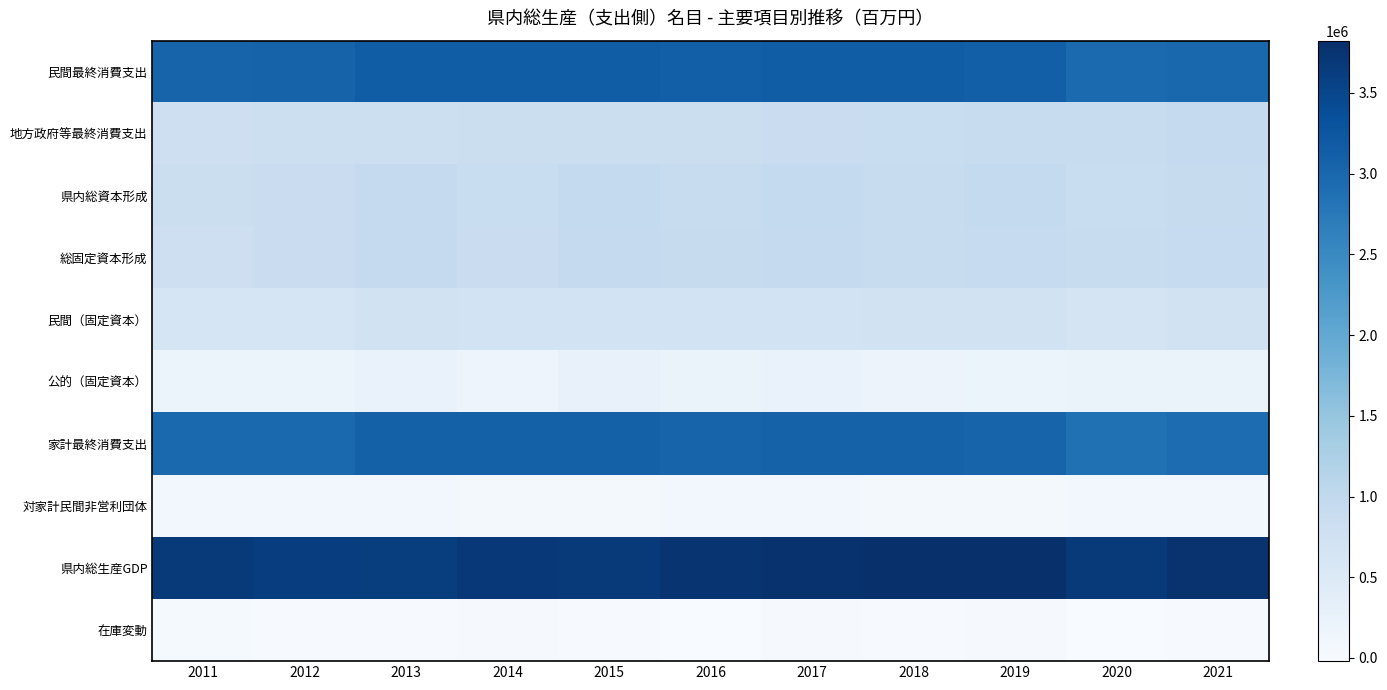

At which category does the chart reach its minimum across all series?

2020